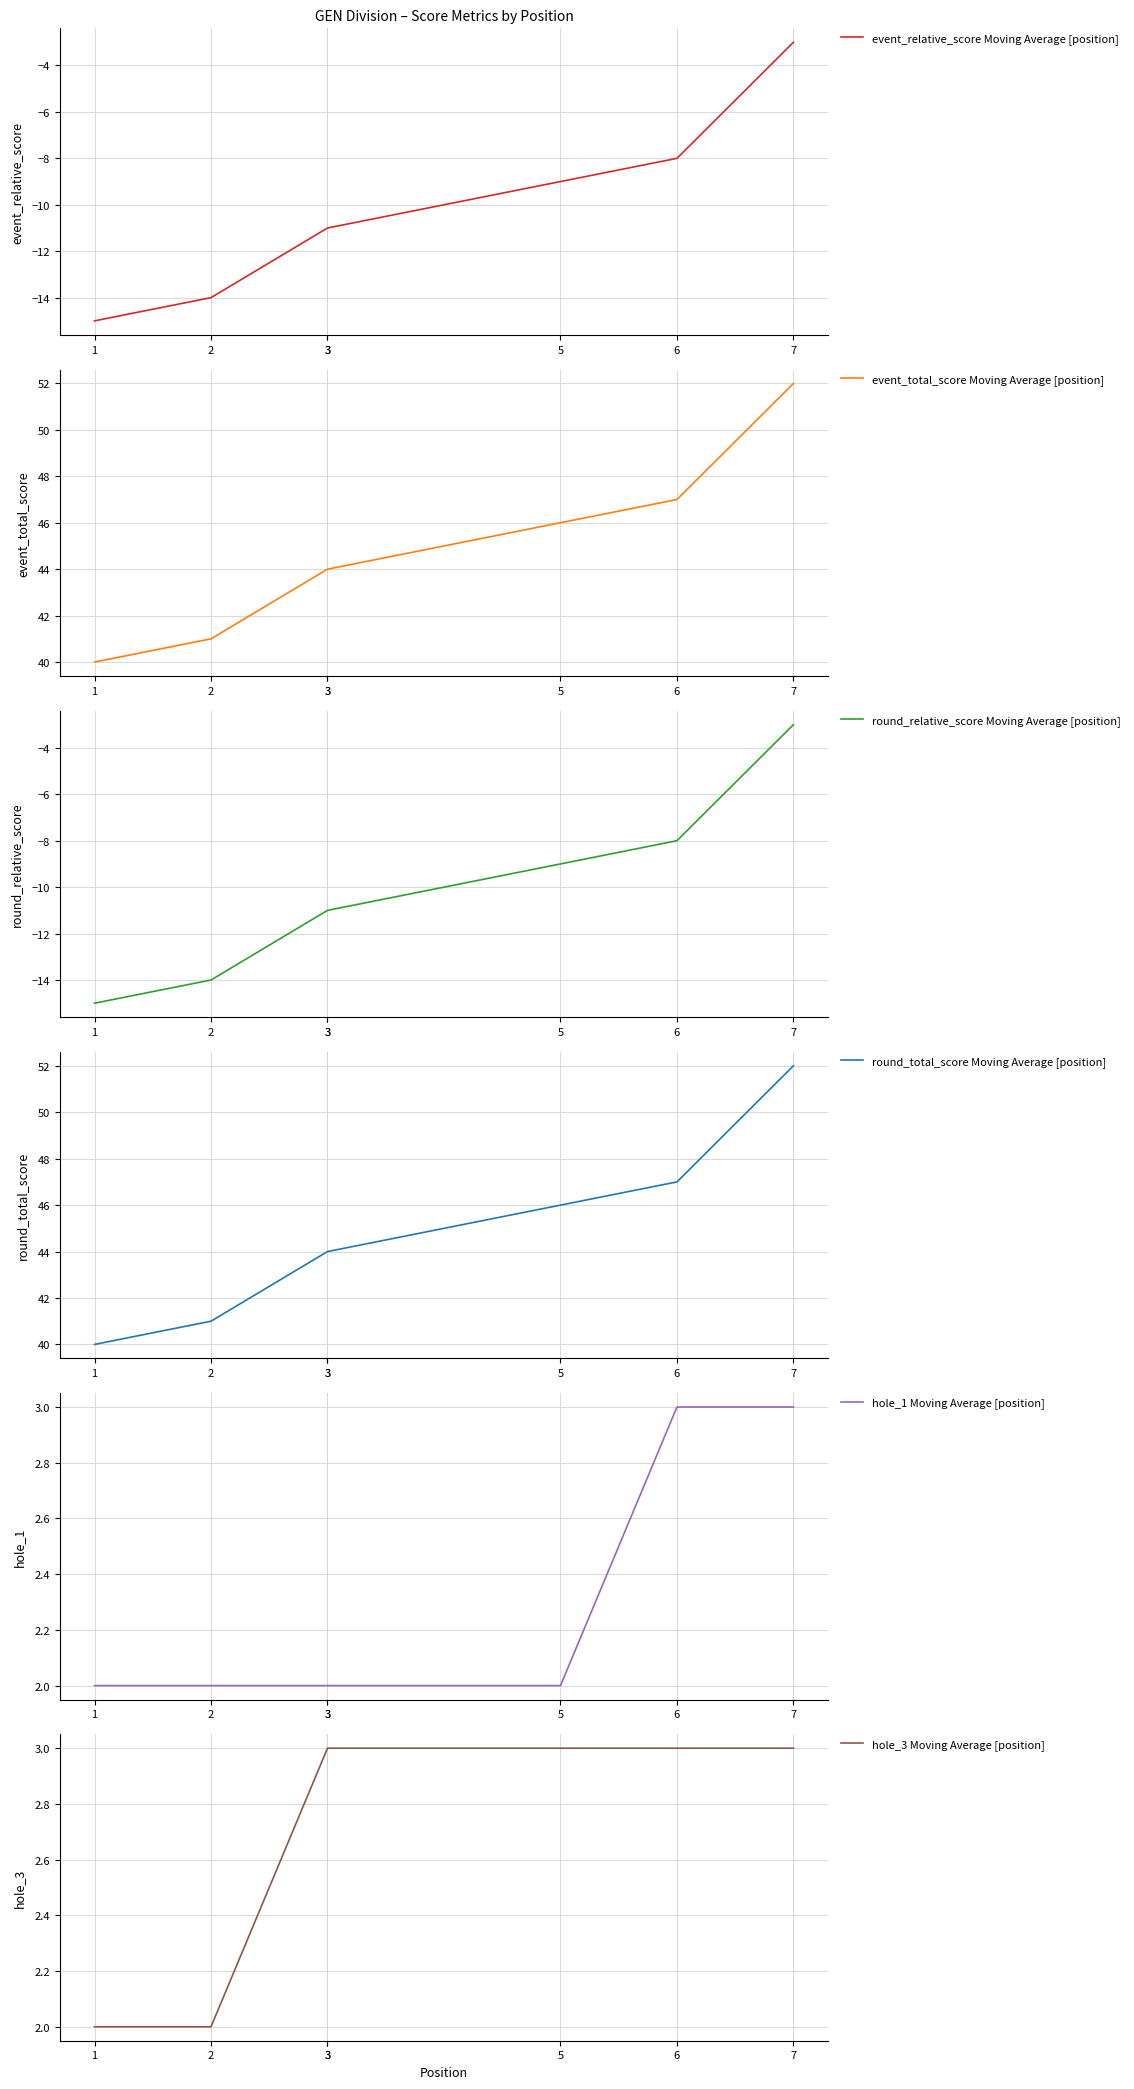

Where is hole_3 Moving Average [position] nearest to the value 2?

1